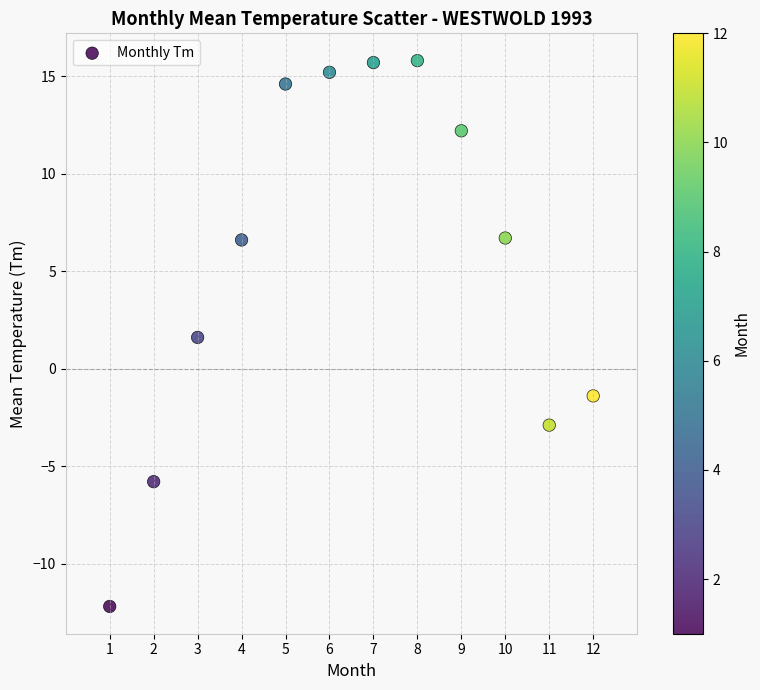

What Y value in the scatter plot is closest to 1?

1.6